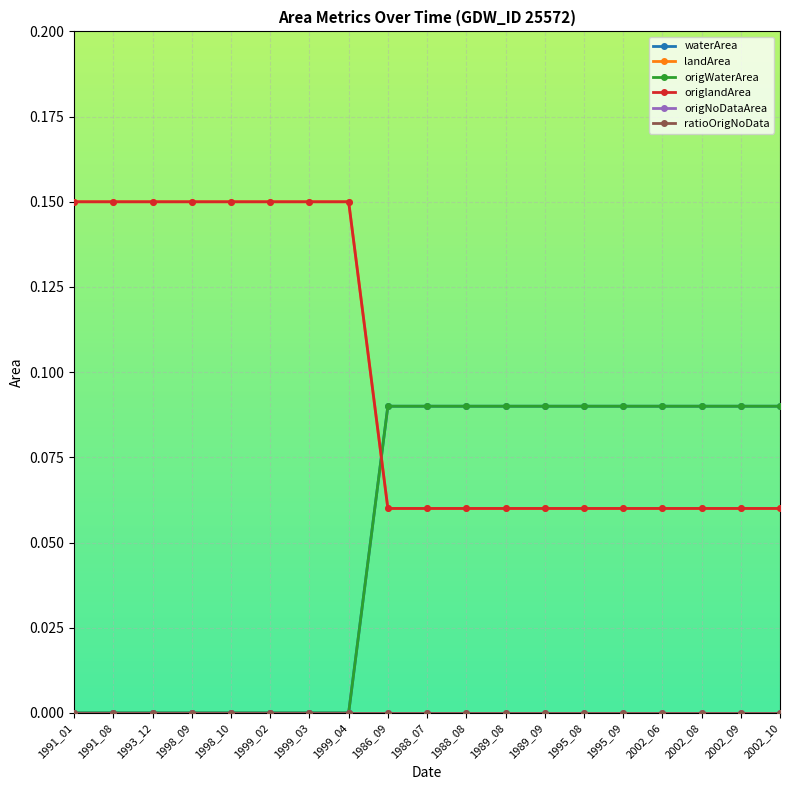

Which series changed the most between 1993_12 and 1989_08?

waterArea